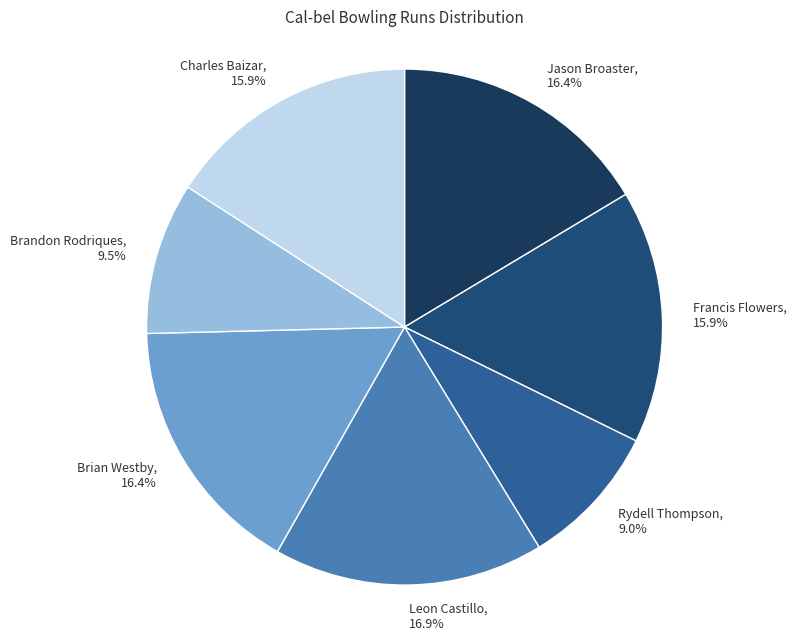

How many segments does this pie chart have?

7